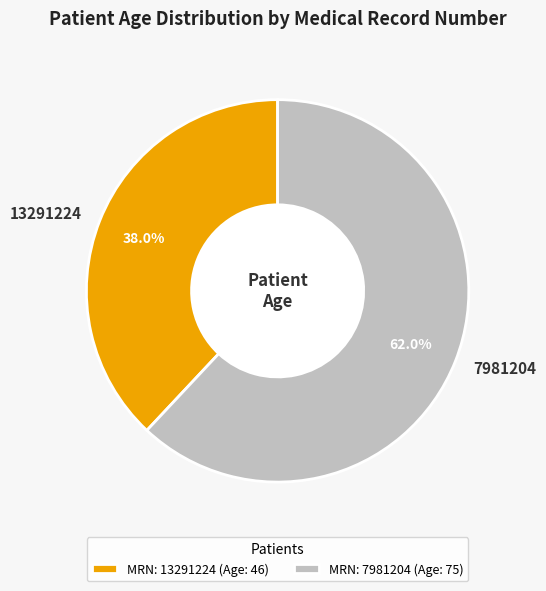

How many slices are in this pie chart?

2